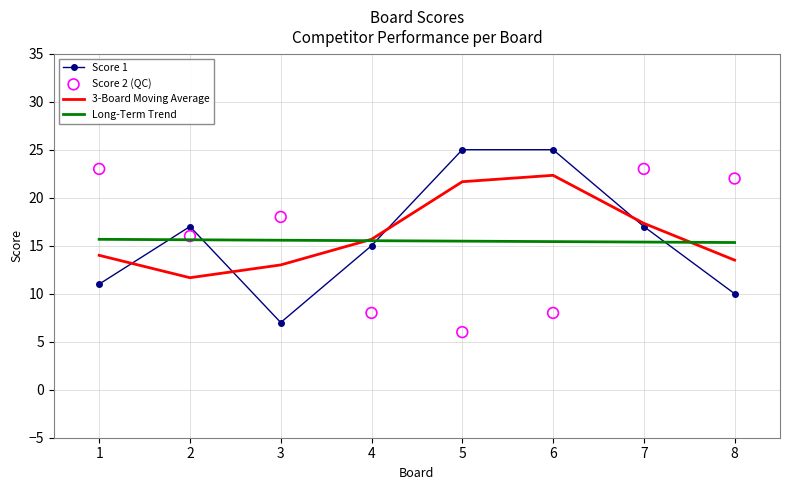

Which series has the largest total across all categories?

3-Board Moving Average